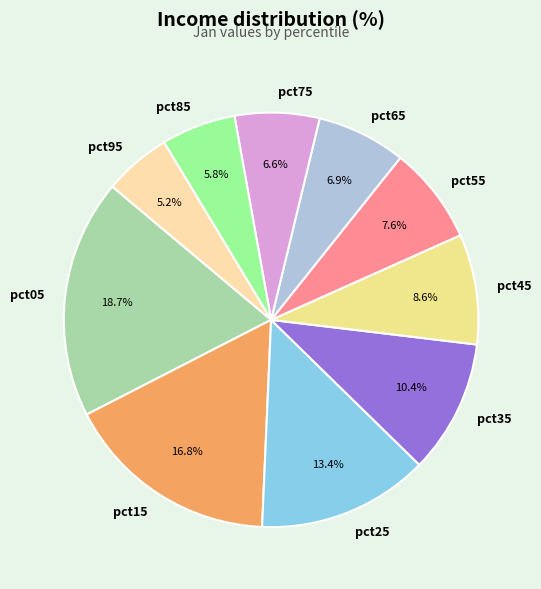

To the nearest percent, what portion does pct65 represent?

7%